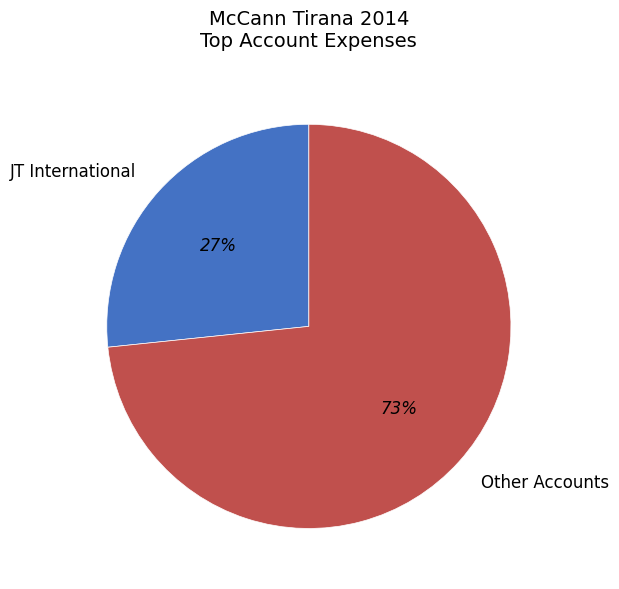

Count the number of slices in the pie.

2